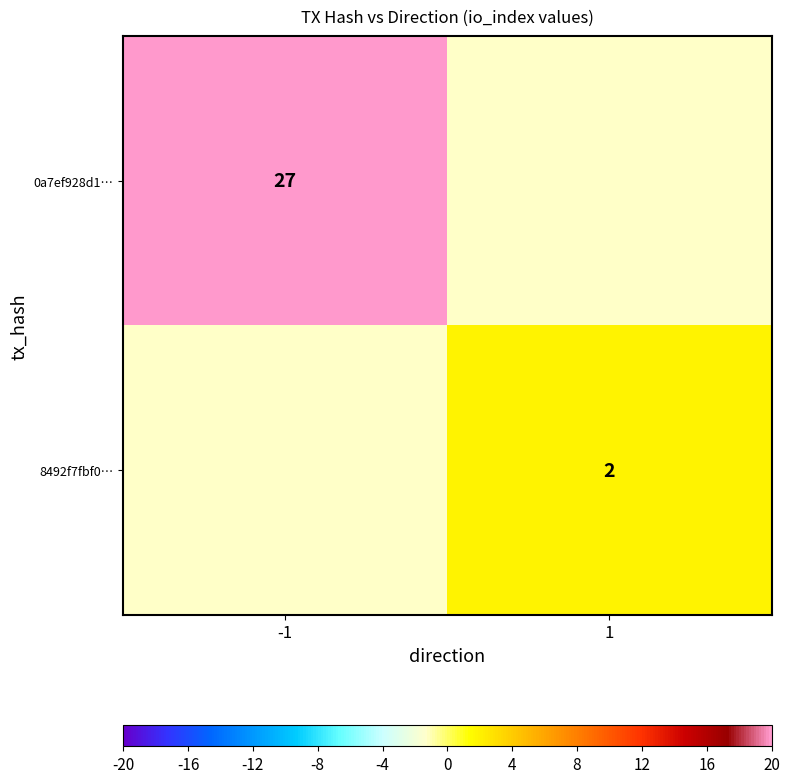

The value of 0a7ef928d1… at -1 is 27. True or false?

True